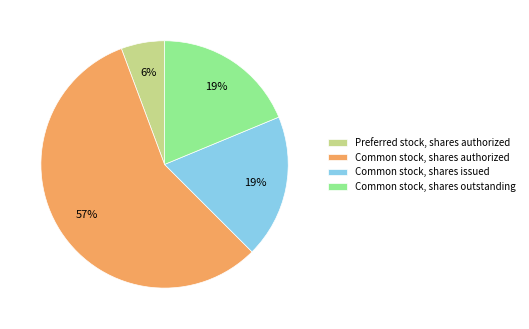

What percentage is the Preferred stock, shares authorized slice, to the nearest percent?

6%